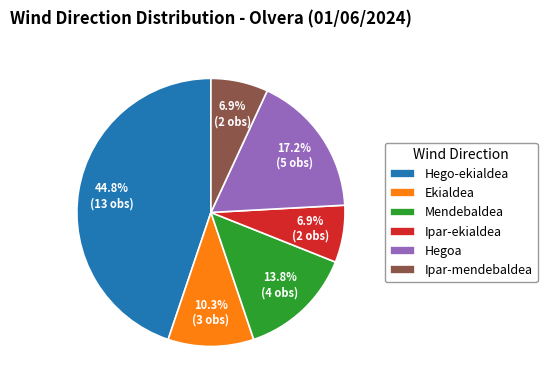

Does Ekialdea account for over 50% of the chart?

No